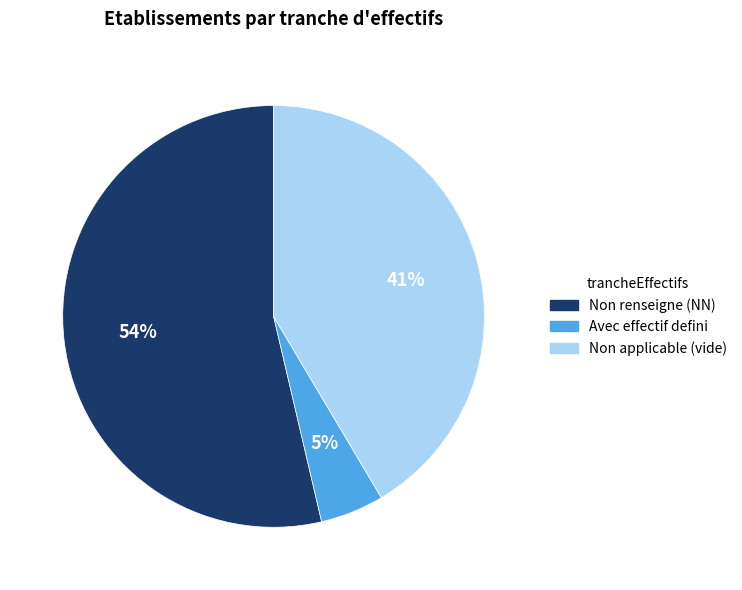

To the nearest percent, what is the difference between the largest and smallest slice percentages?

49%